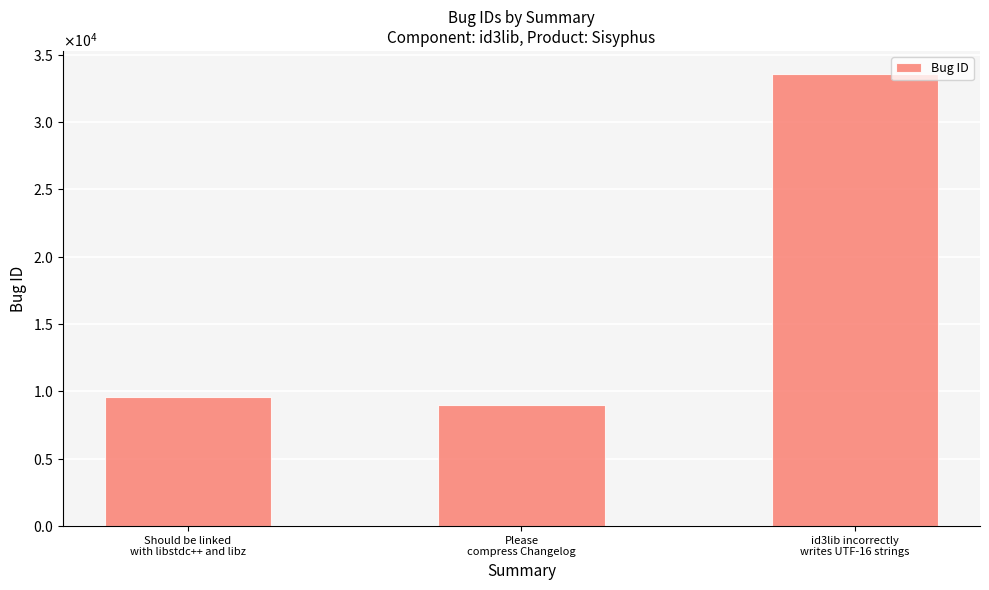

Are the bars horizontal?

No